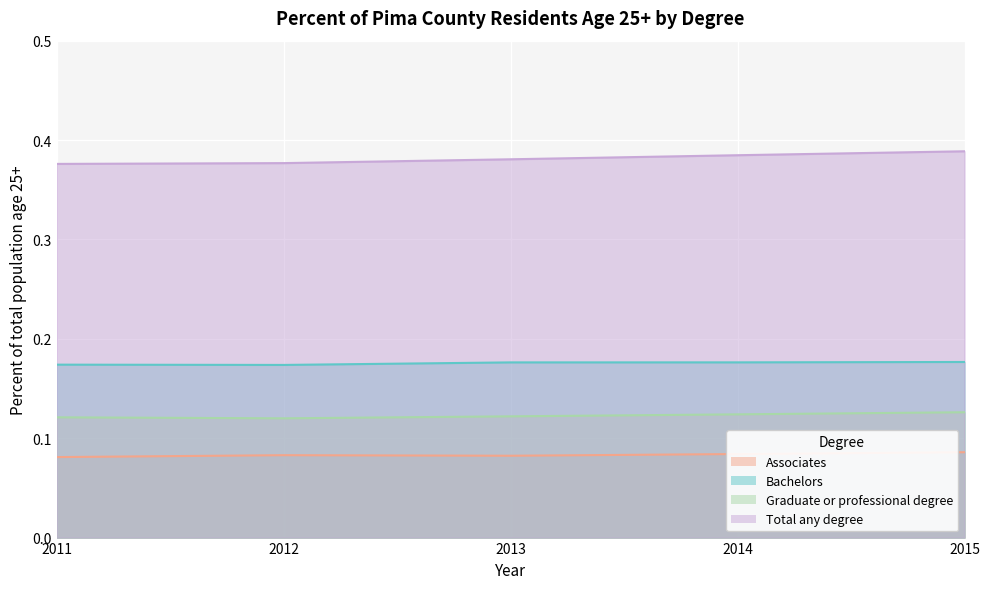

Rank the series at 2014 from highest to lowest value.

Total any degree, Bachelors, Graduate or professional degree, Associates